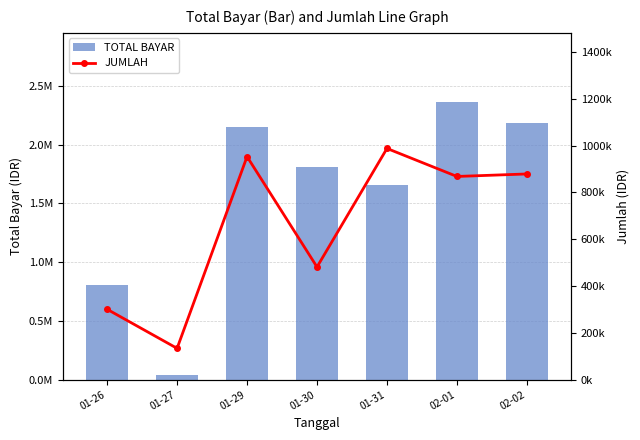

Does the chart contain stacked bars?

No